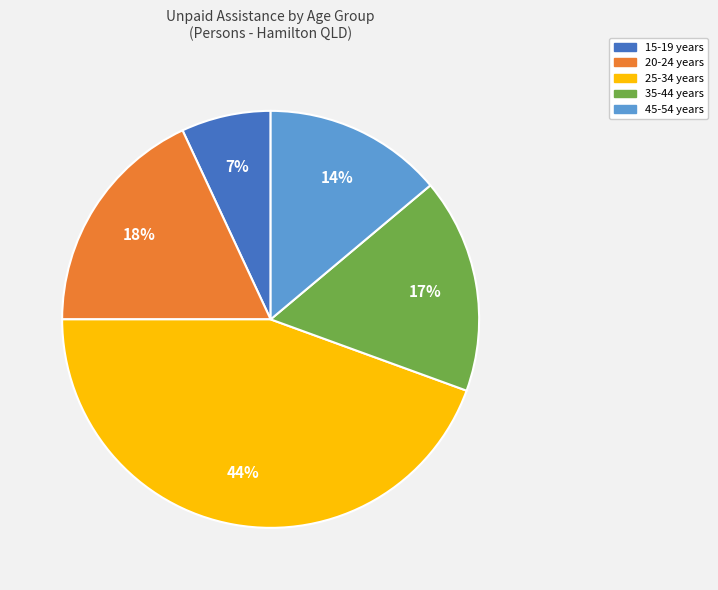

Is the sum of 20-24 years and 35-44 years greater than half?

No